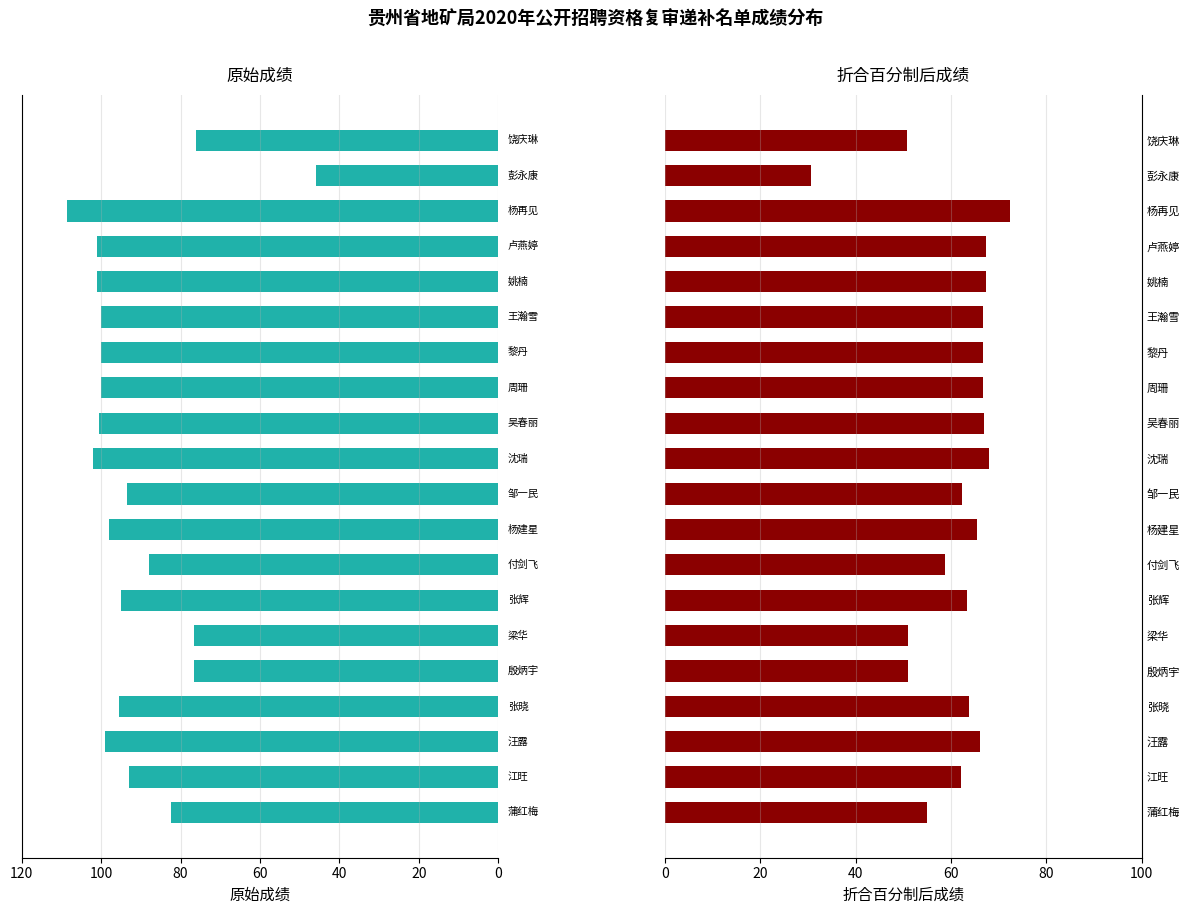

How many series are shown in this chart?

2